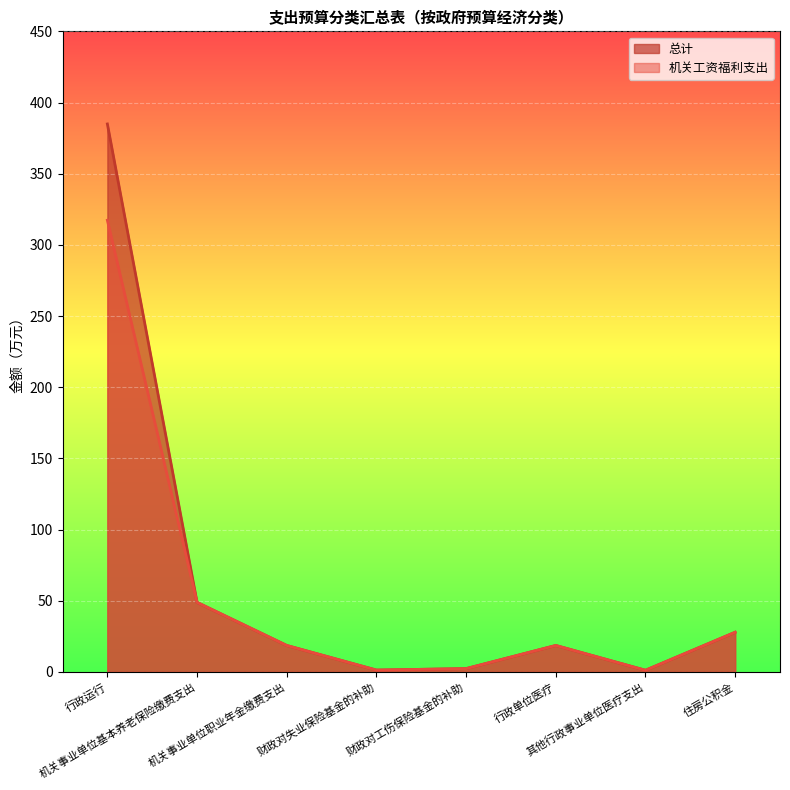

What is the sum of the 机关工资福利支出 values at 行政单位医疗 and 财政对失业保险基金的补助?

19.9